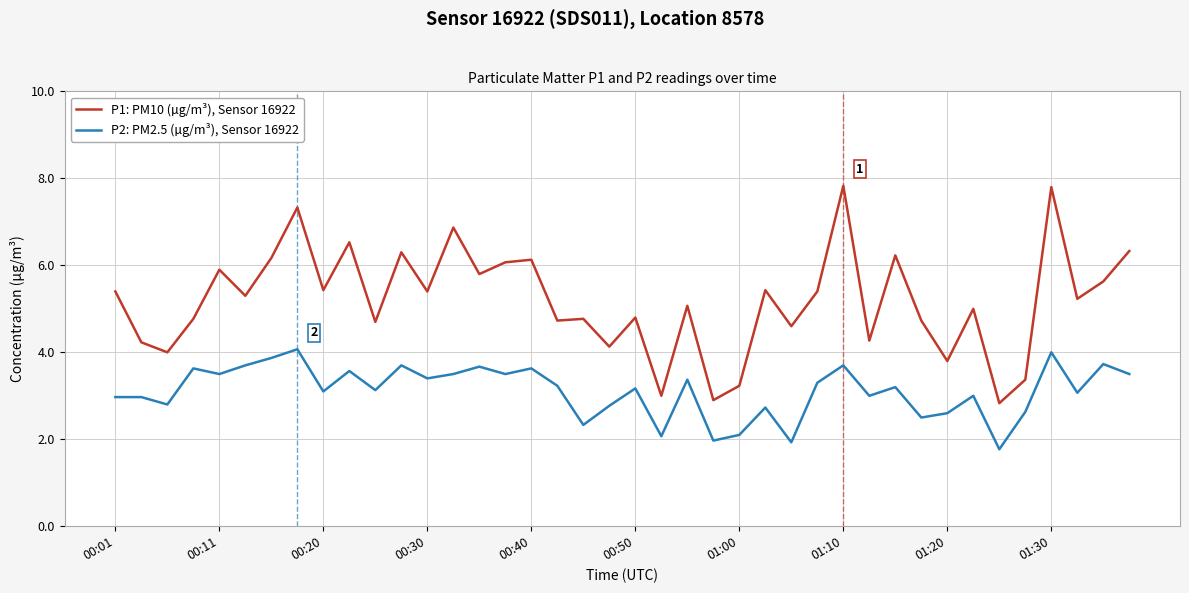

Which series has the largest total across all categories?

P1: PM10 (µg/m³), Sensor 16922